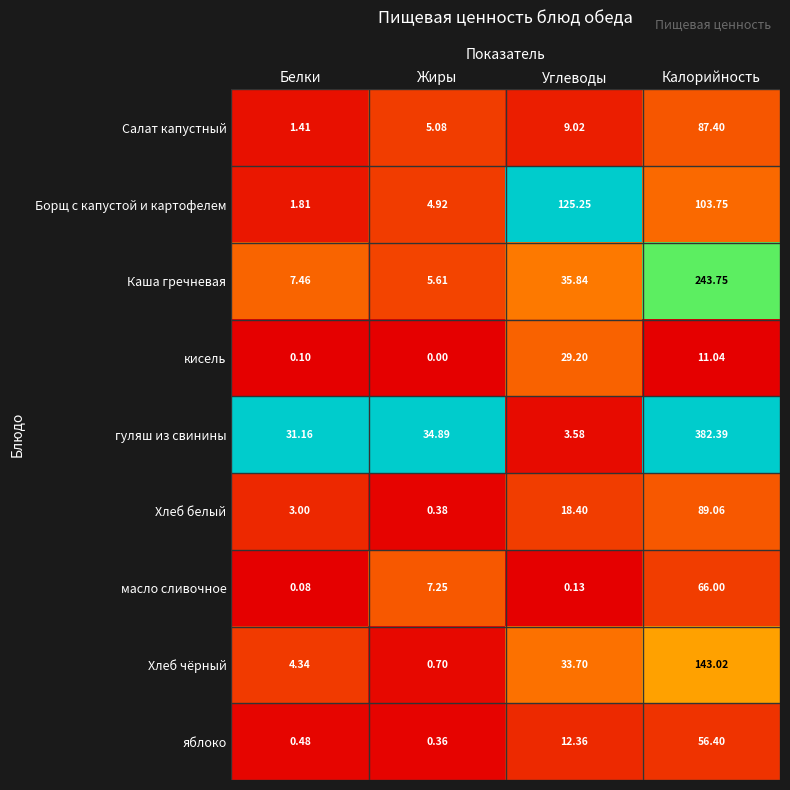

Which label corresponds to the smallest value in the chart?

Жиры